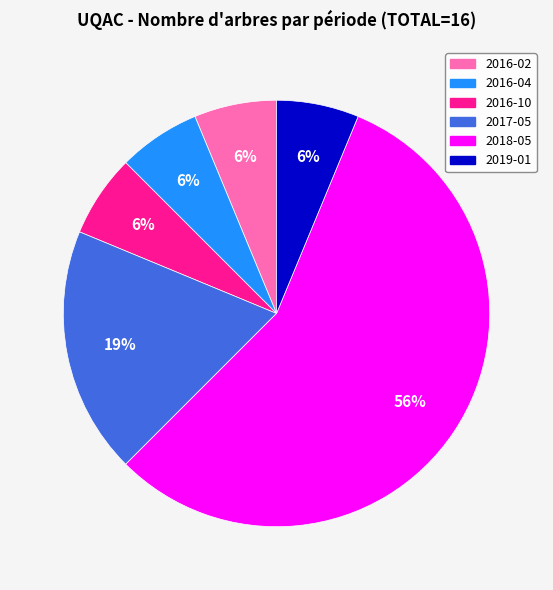

Between 2017-05 and 2018-05, which is larger?

2018-05